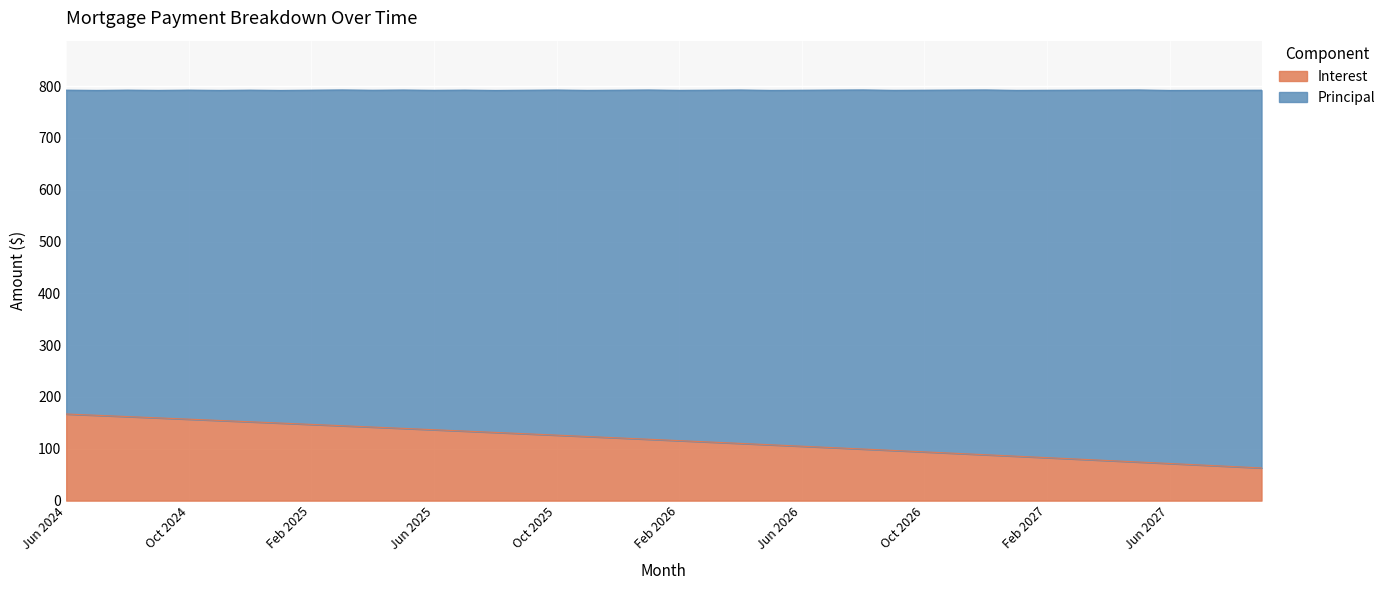

What is the highest value of the Interest series?

167.2